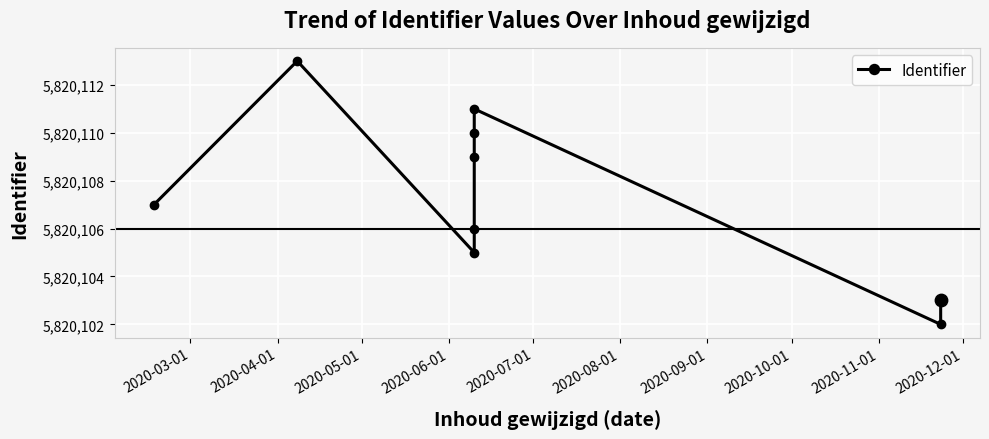

Which has a higher value, 2020-03-01 or 2020-04-01?

2020-04-01